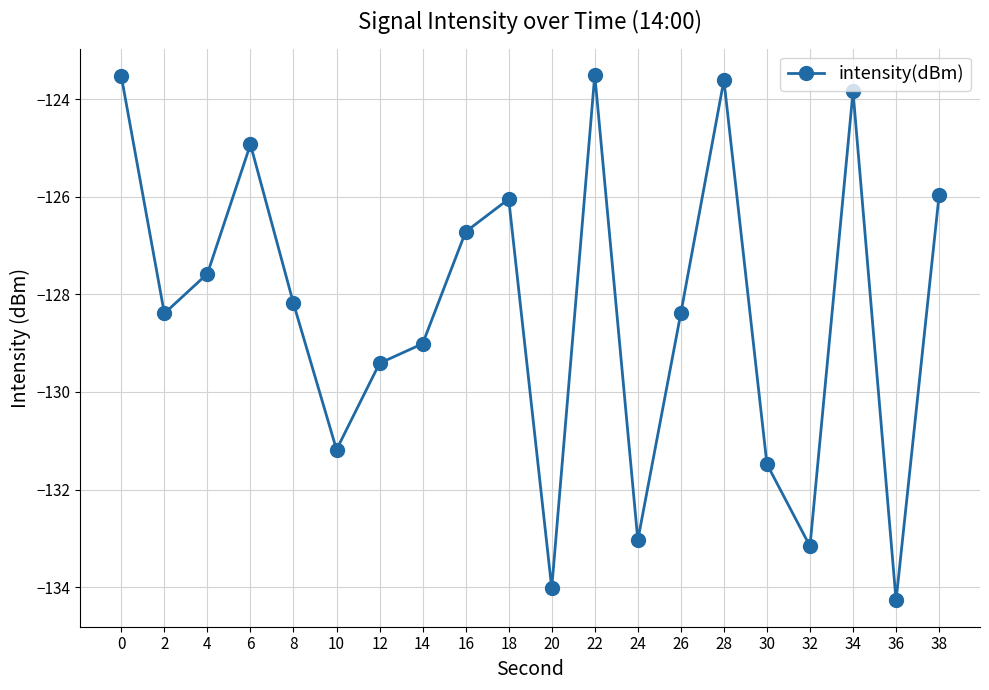

True or false: the data shows -128.2 at 8.

True